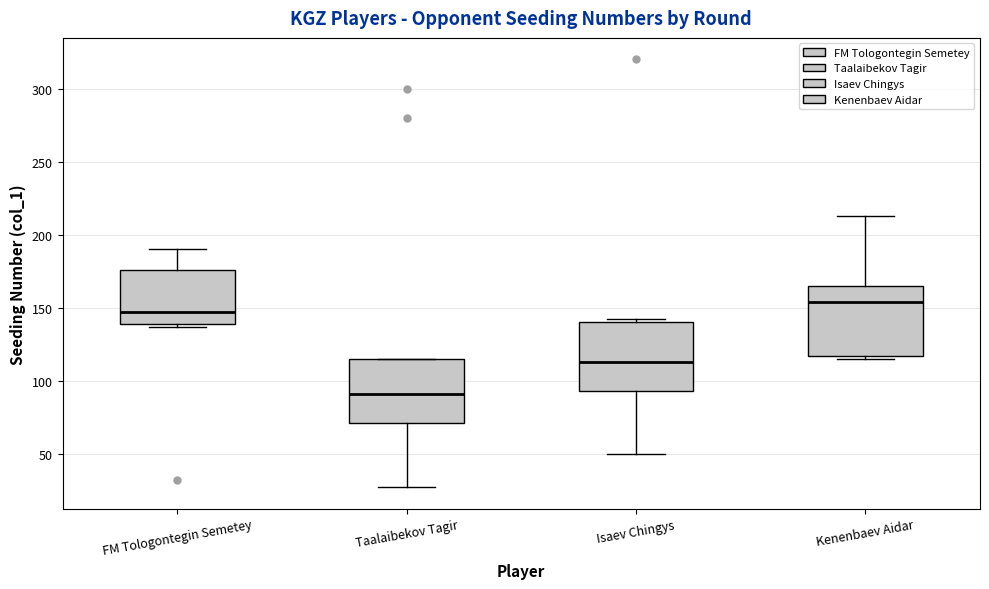

Where does the median line of the box for Kenenbaev Aidar sit on the y-axis? The values are not printed on the chart, so give them approximately, as read against the axis.

155